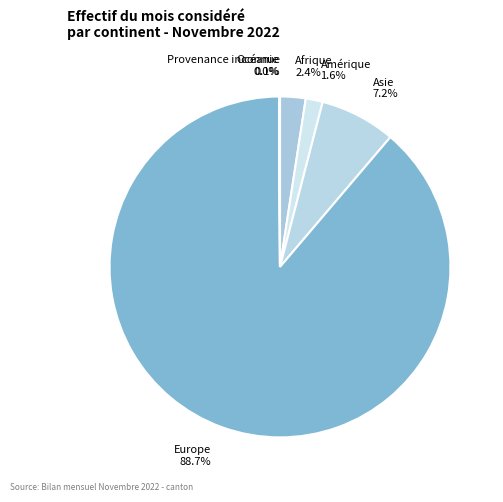

What is the largest slice in the pie chart?

Europe